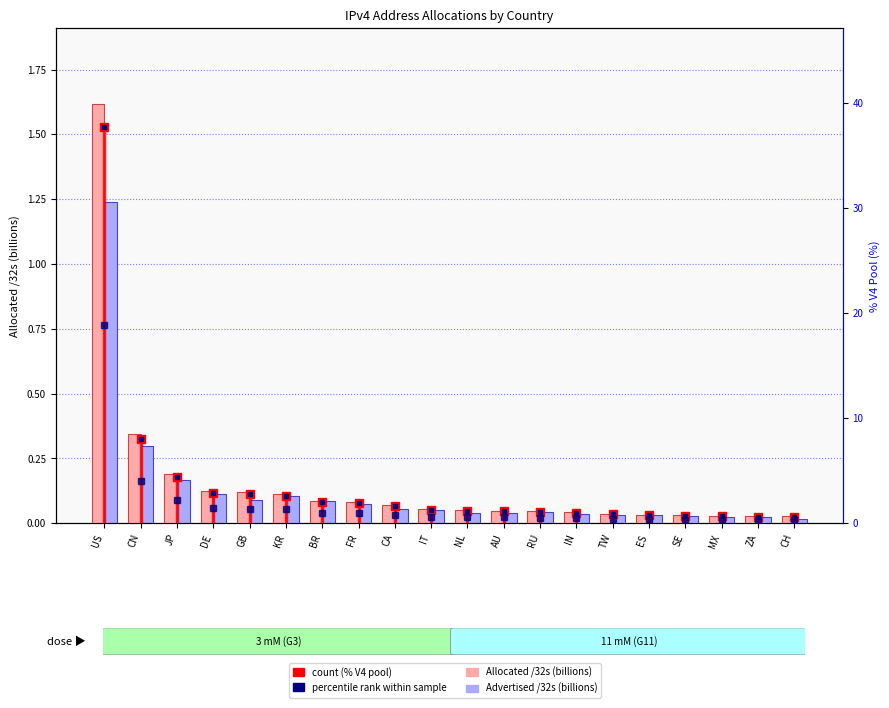

List the labels in order of Advertised /32s (B) value, smallest first.

CH, MX, ZA, SE, ES, TW, IN, NL, AU, RU, IT, CA, FR, BR, GB, KR, DE, JP, CN, US